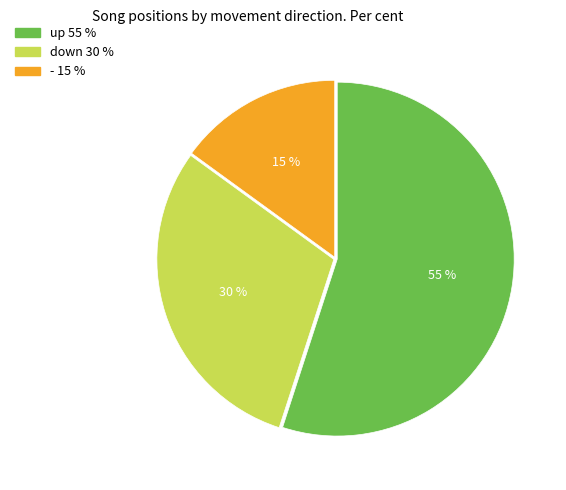

Is it true that down is 17% of the pie?

False